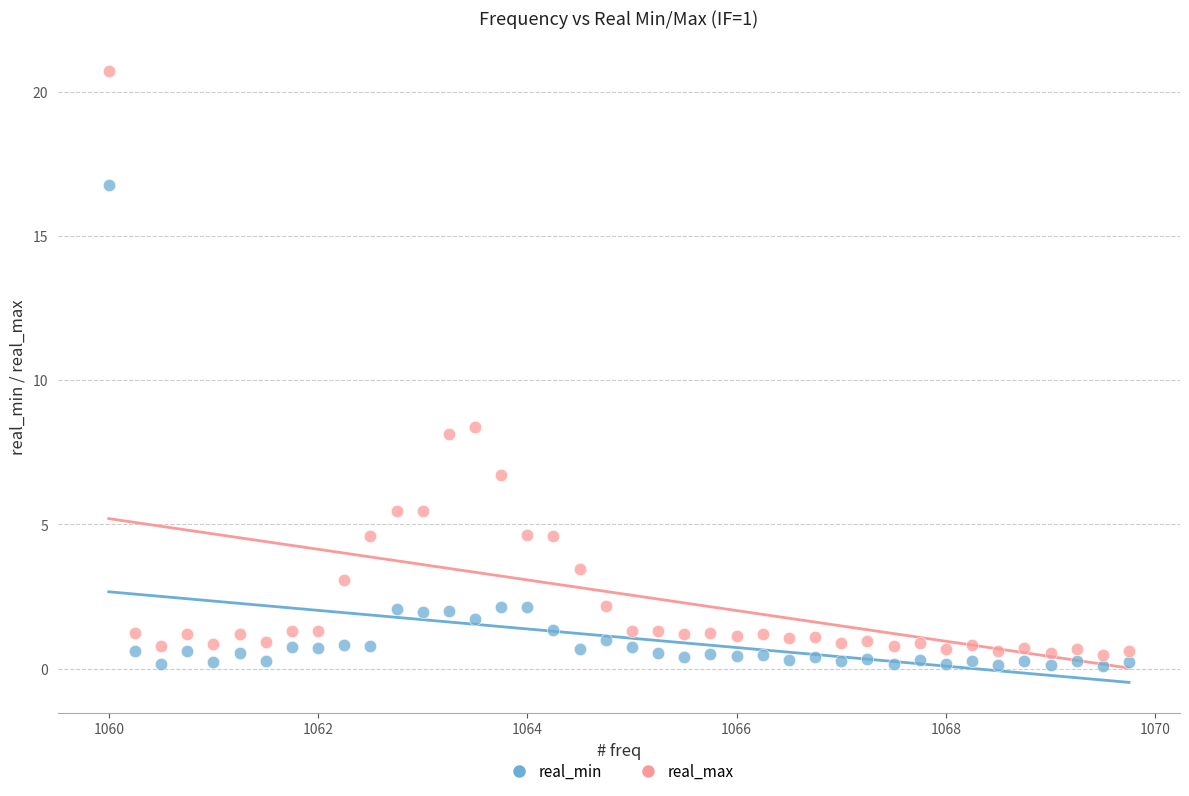

Which series has the widest spread of Y values?

real_max